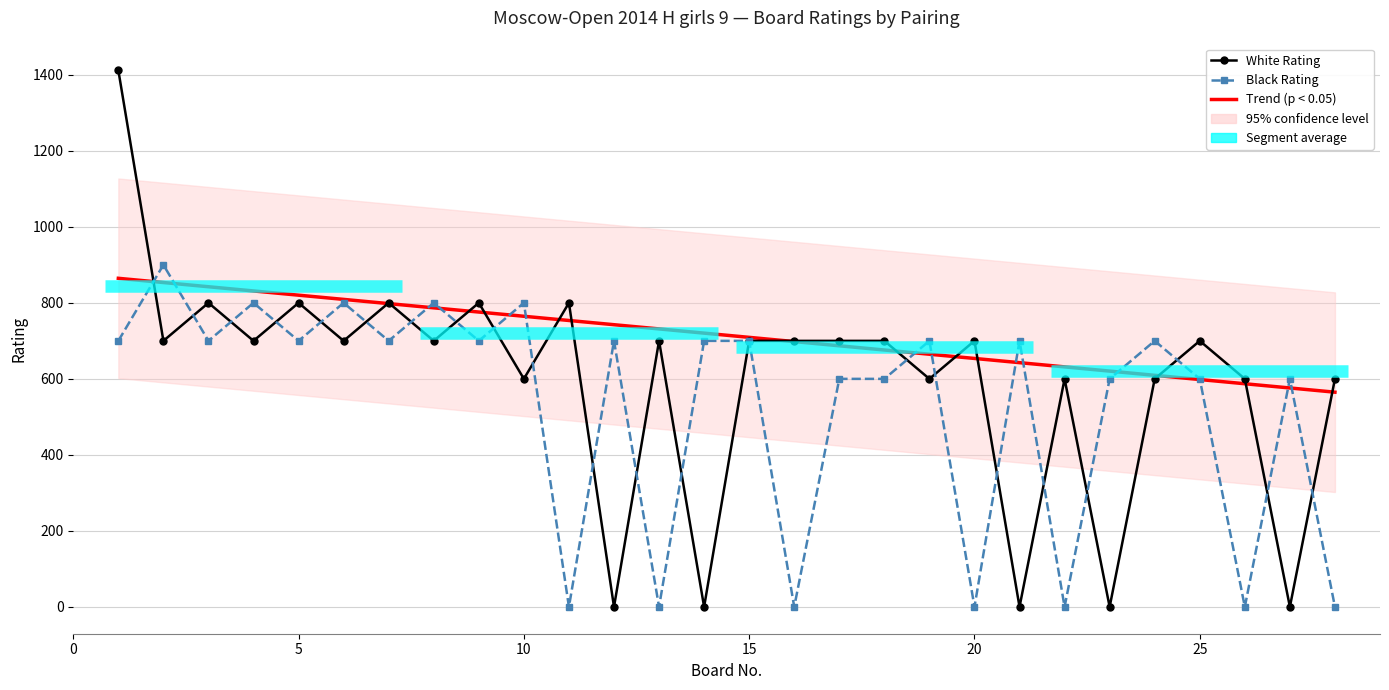

At how many categories does at least one series exceed 97?

28